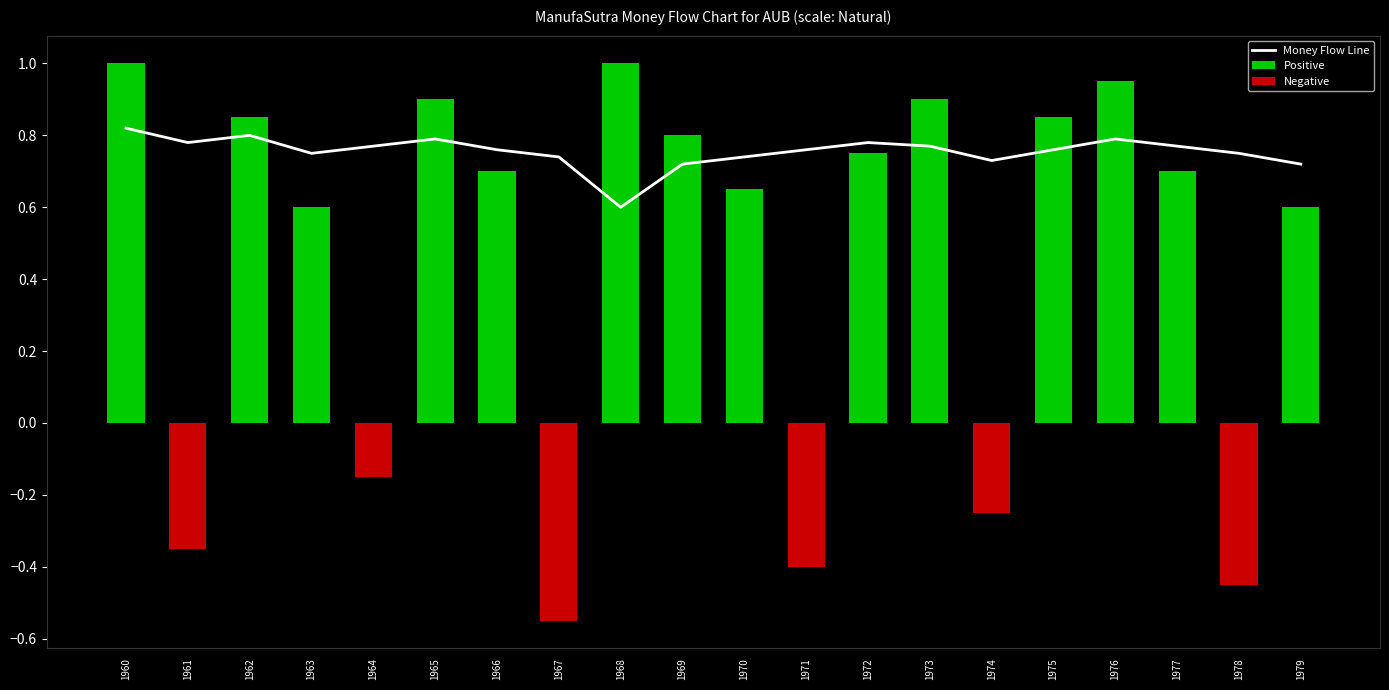

How many categories are shown in the chart?

20